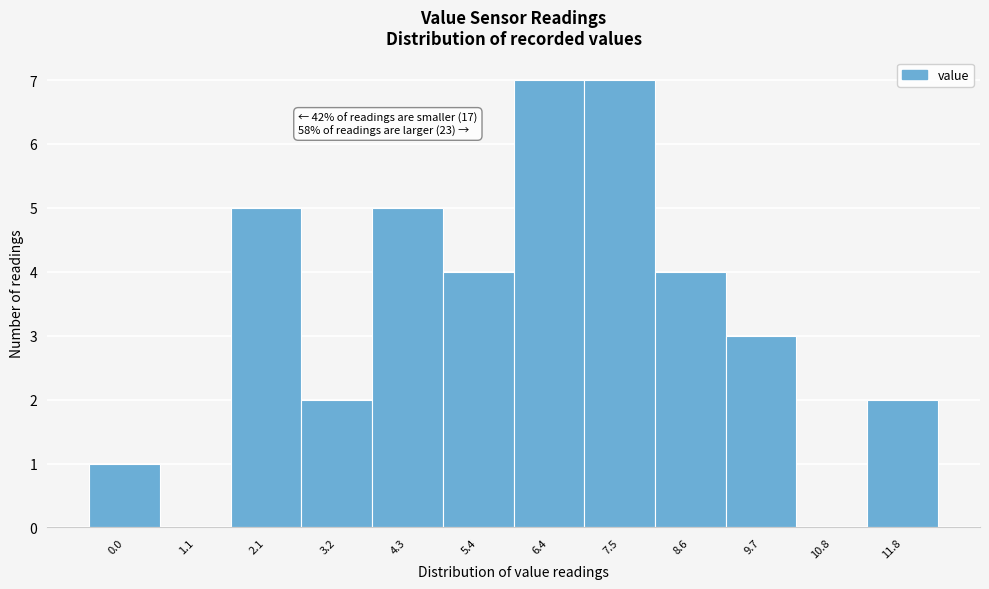

Reading right to left, extract all data points from this chart.

11.8=2	10.8=0	9.7=3	8.6=4	7.5=7	6.4=7	5.4=4	4.3=5	3.2=2	2.1=5	1.1=0	0.0=1